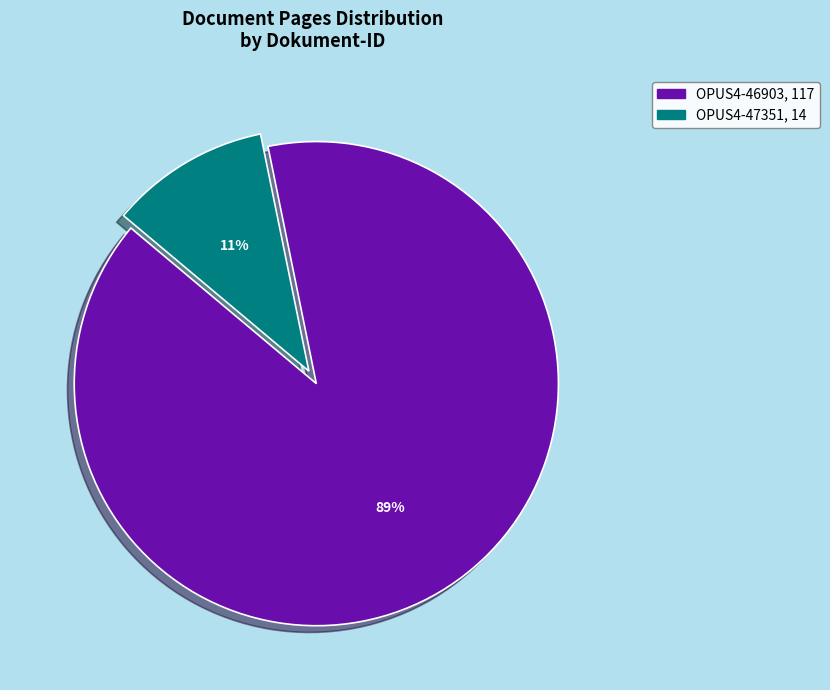

Is it true that OPUS4-47351 is 11% of the pie?

True